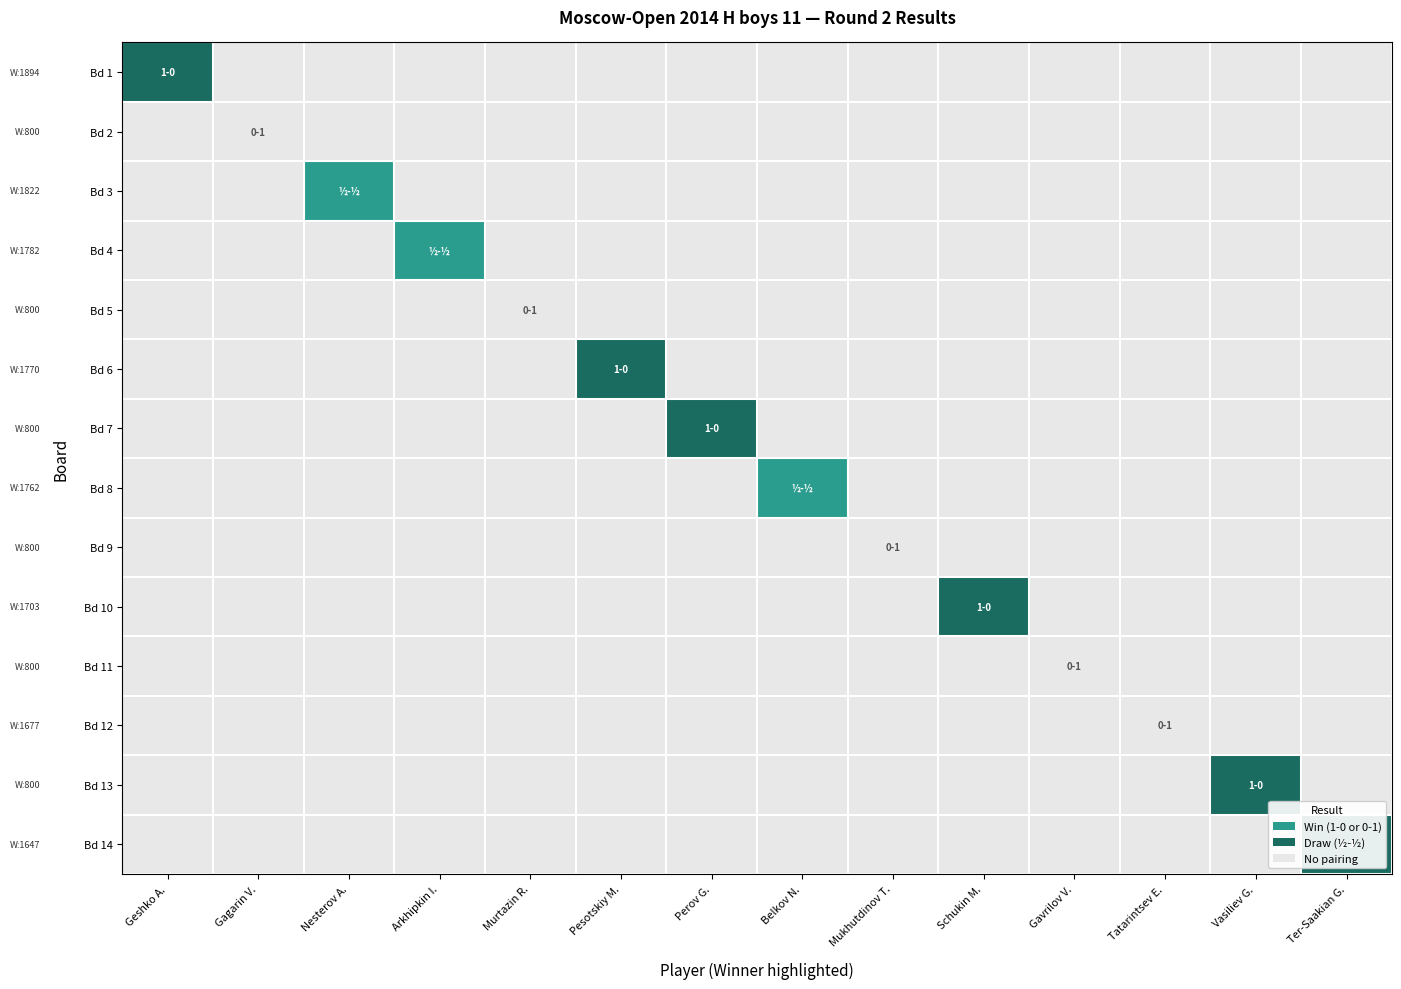

List the series in order of their peak value, highest first.

Bd 1, Bd 6, Bd 7, Bd 10, Bd 13, Bd 14, Bd 3, Bd 4, Bd 8, Bd 2, Bd 5, Bd 9, Bd 11, Bd 12